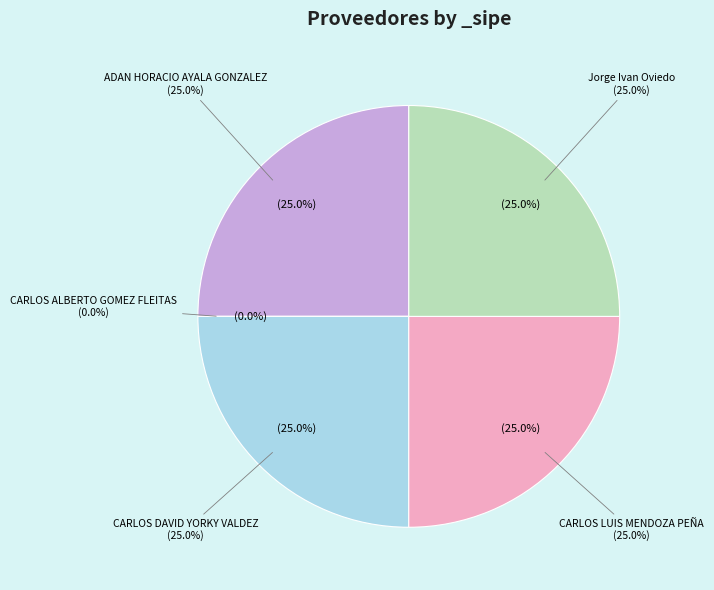

How many slices are in this pie chart?

5